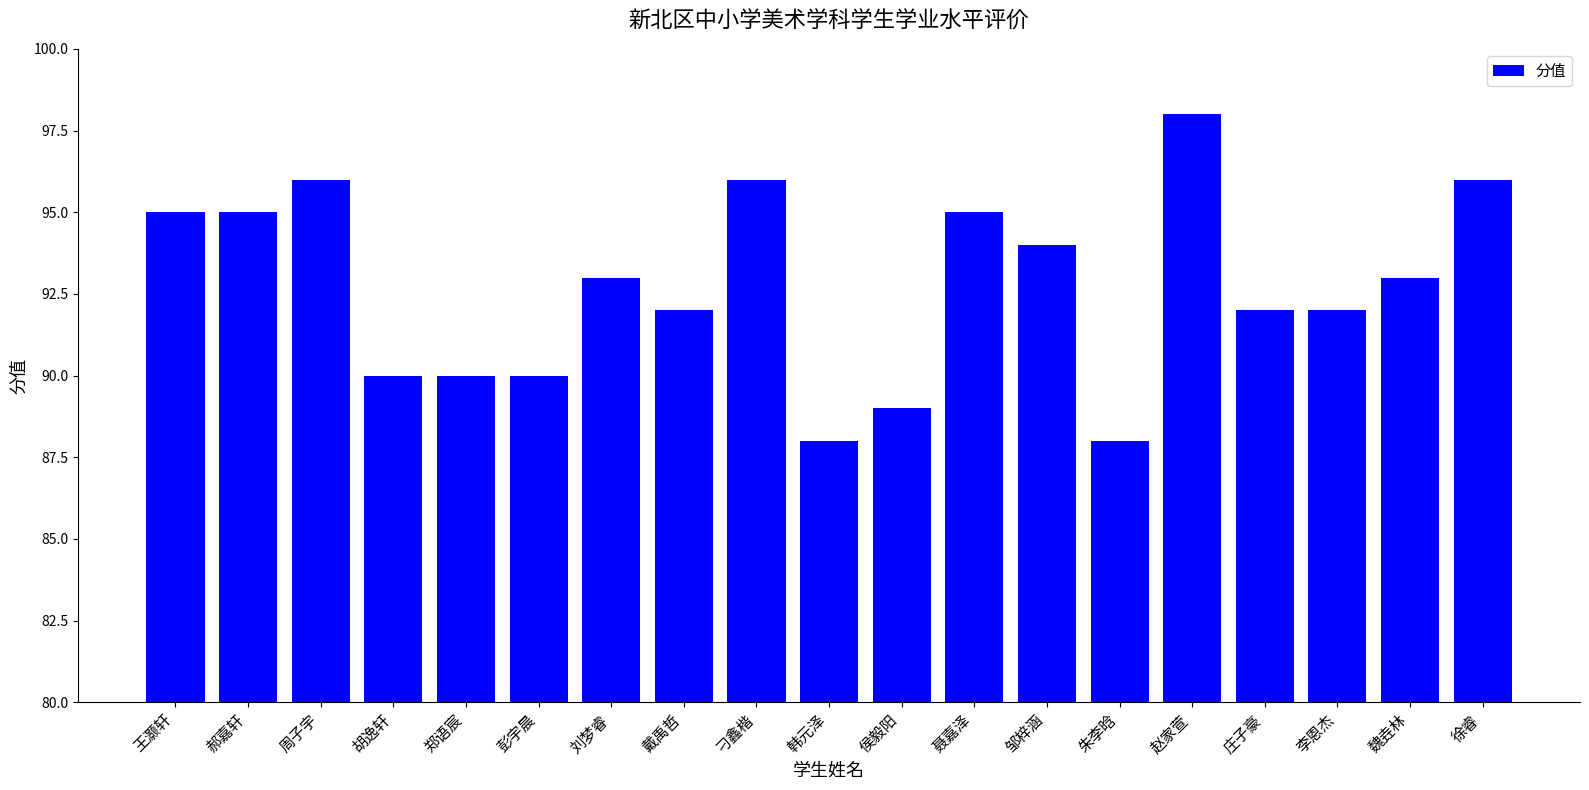

What is the difference between the maximum and minimum values?

10